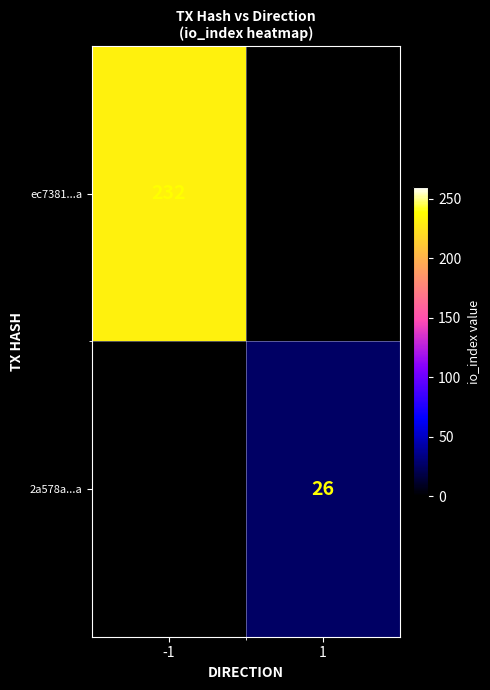

What is the maximum value shown in the chart?

232